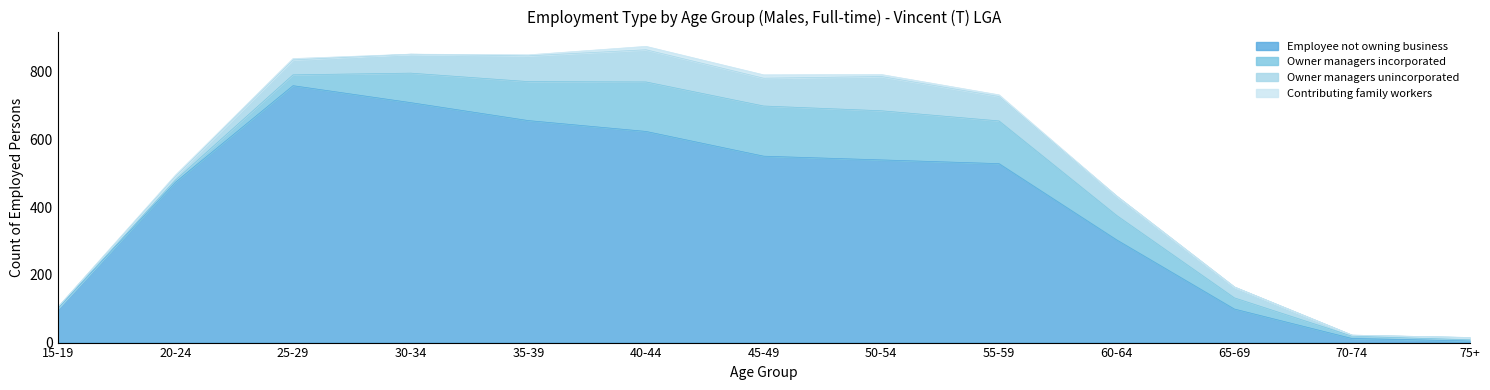

What is the spread (max minus min) of values at 45-49?

540